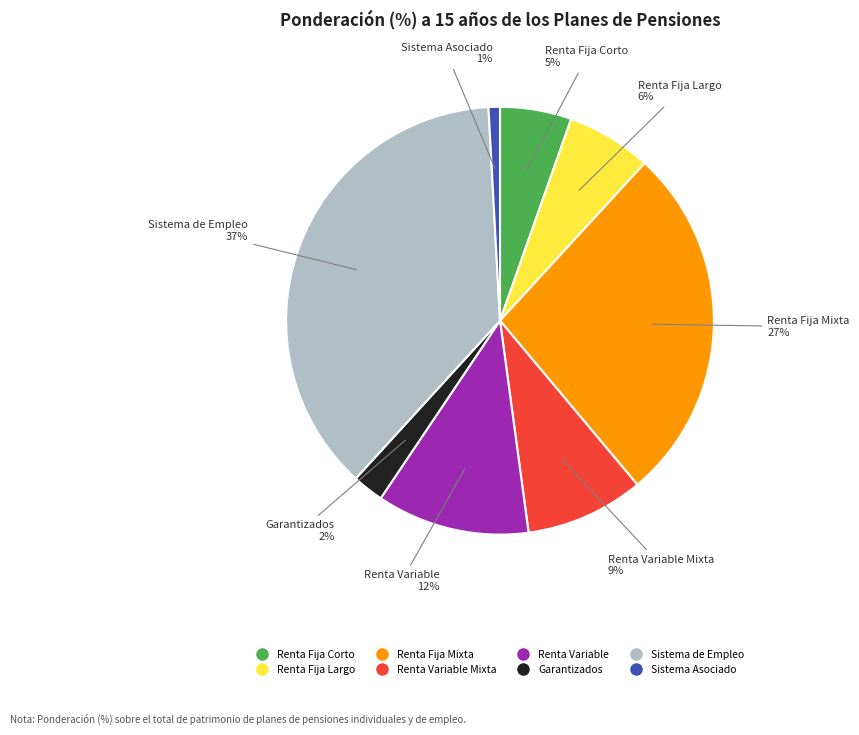

Count the number of slices in the pie.

8